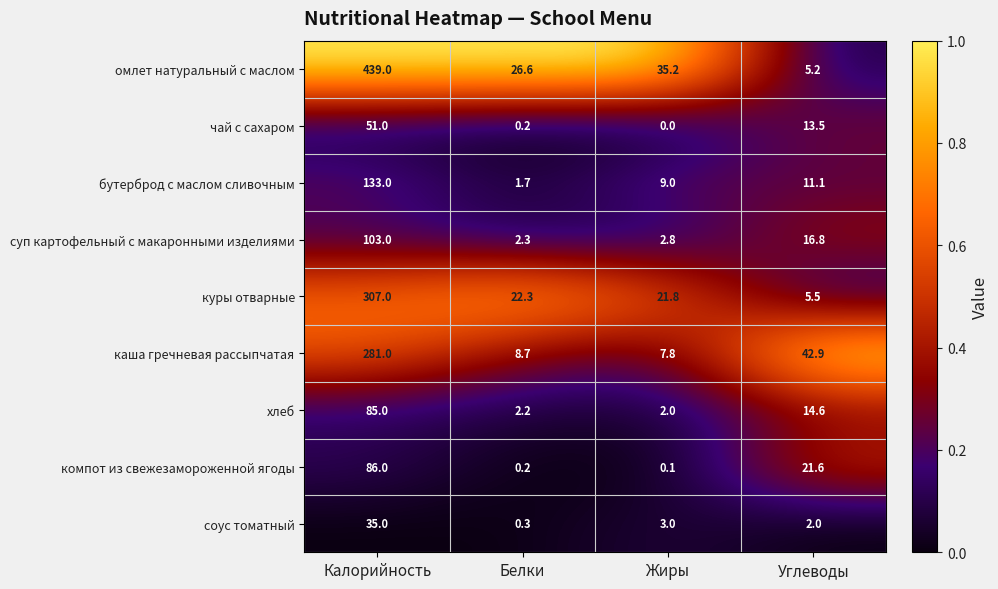

At which category is the sum across all series the highest?

Калорийность